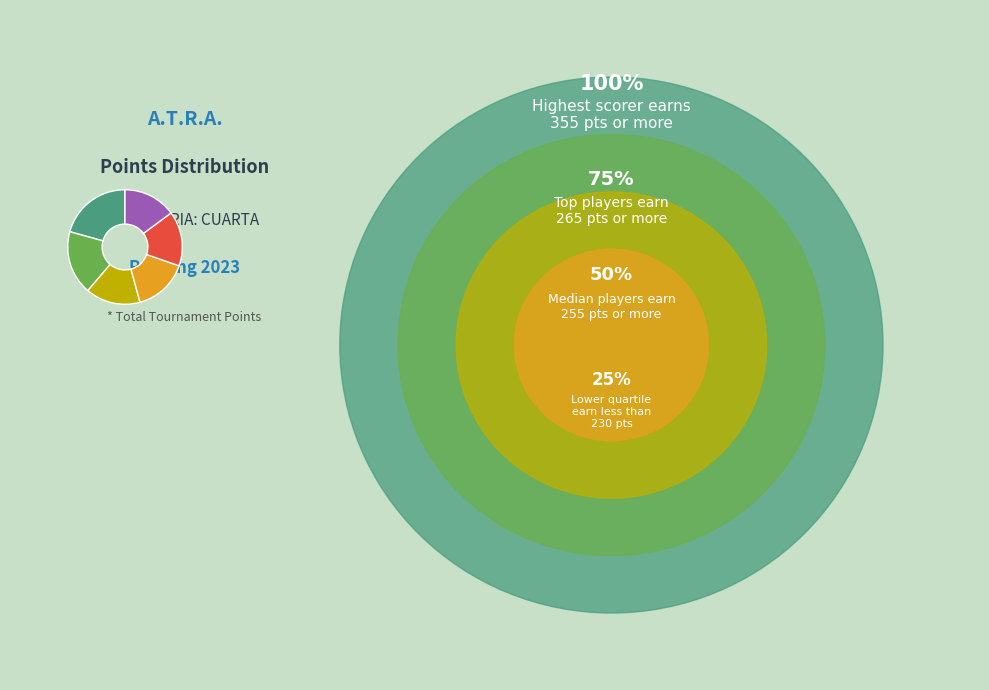

Count the number of slices in the pie.

6